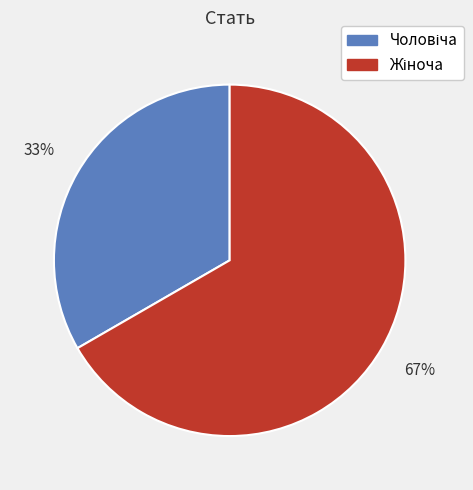

To the nearest percent, what is the average slice percentage?

50%